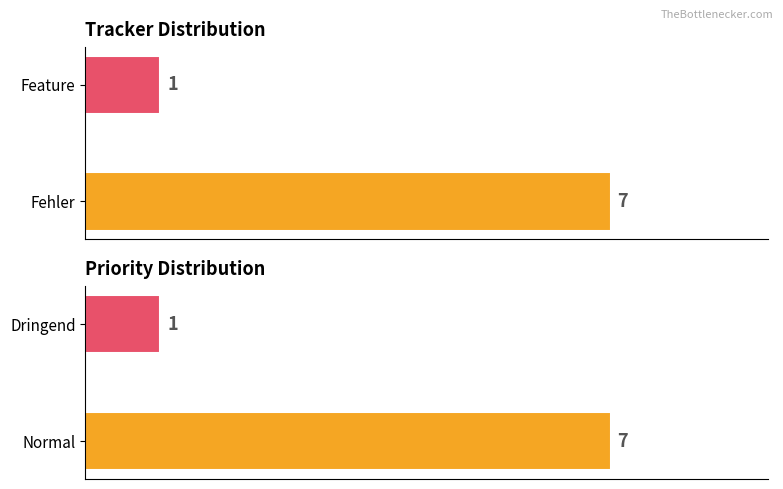

What is the sum of the Priority values at Dringend and Normal?

8